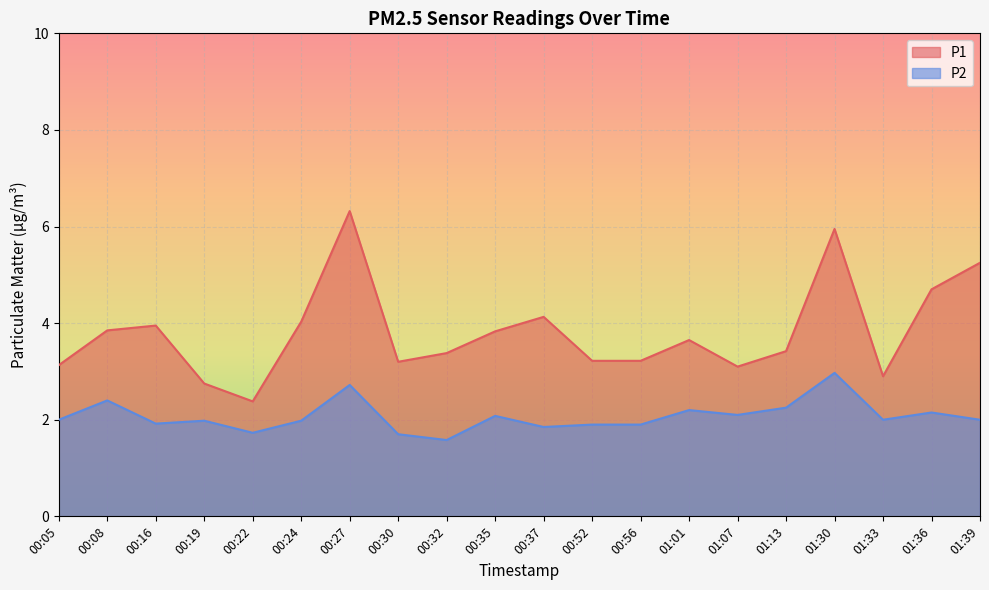

What is the label of the 1st point from the left?

00:05